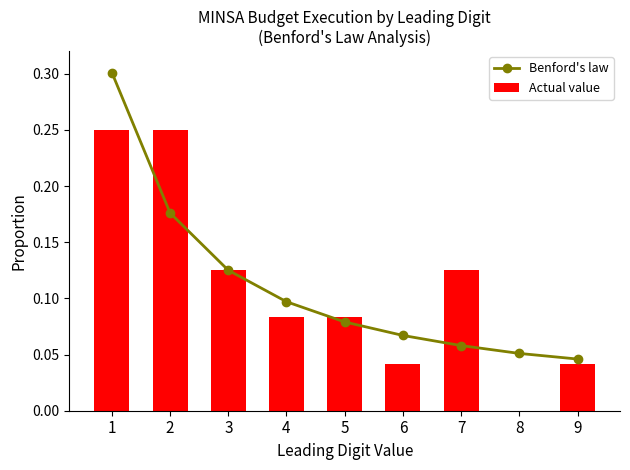

Rank the categories by Actual value value from lowest to highest.

8, 6, 9, 4, 5, 3, 7, 1, 2